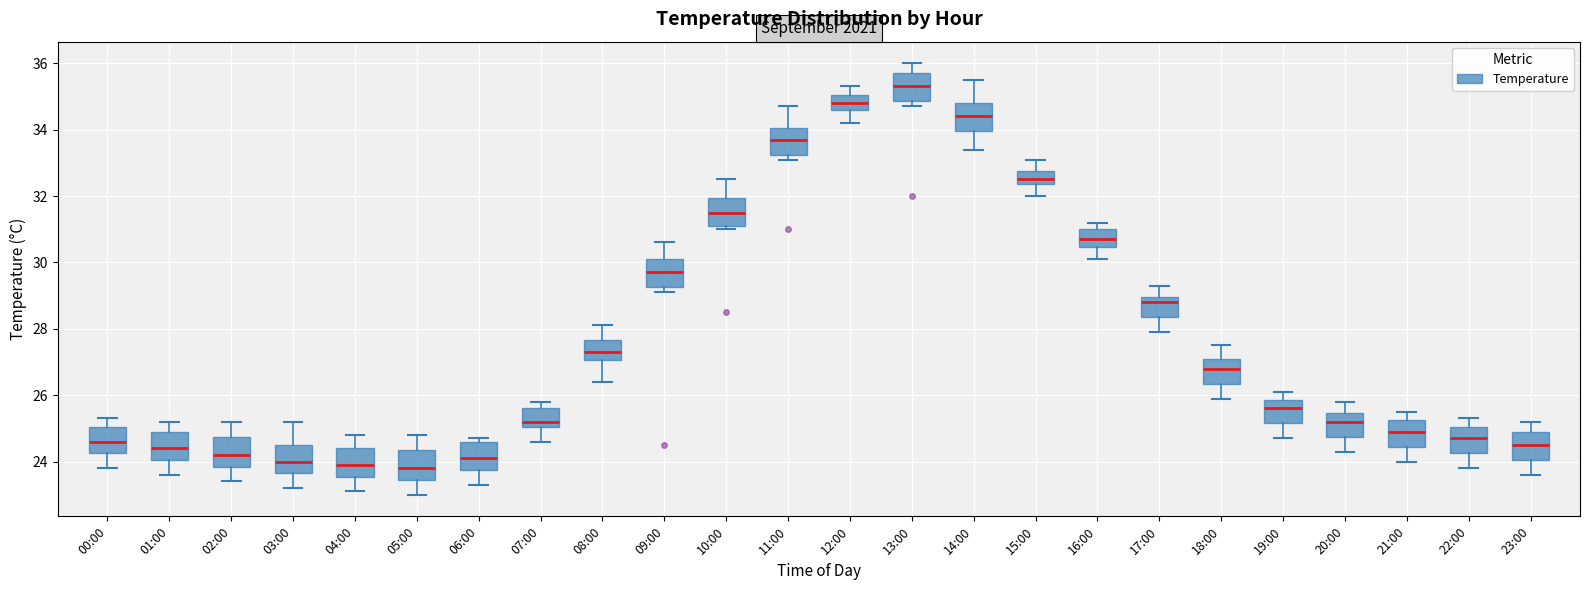

Reading left to right, read every box against the y-axis: the position of its median line, the range the box covers, and the ends of its whiskers. The values are not printed on the chart, so give them approximately, as read against the axis.

00:00: median 24.6, box 24.2 to 25.0, whiskers 23.8 to 25.4
01:00: median 24.4, box 24.0 to 25.0, whiskers 23.6 to 25.2
02:00: median 24.2, box 23.8 to 24.8, whiskers 23.4 to 25.2
03:00: median 24.0, box 23.6 to 24.6, whiskers 23.2 to 25.2
04:00: median 24.0, box 23.6 to 24.4, whiskers 23.2 to 24.8
05:00: median 23.8, box 23.4 to 24.4, whiskers 23.0 to 24.8
06:00: median 24.2, box 23.8 to 24.6, whiskers 23.4 to 24.8
07:00: median 25.2, box 25.0 to 25.6, whiskers 24.6 to 25.8
08:00: median 27.4, box 27.0 to 27.6, whiskers 26.4 to 28.2
09:00: median 29.8, box 29.2 to 30.2, whiskers 29.2 (just below the box's lower edge) to 30.6
10:00: median 31.6, box 31.2 to 32.0, whiskers 31.0 to 32.6
11:00: median 33.8, box 33.2 to 34.0, whiskers 33.2 (just below the box's lower edge) to 34.8
12:00: median 34.8, box 34.6 to 35.0, whiskers 34.2 to 35.4
13:00: median 35.4, box 34.8 to 35.8, whiskers 34.8 (just below the box's lower edge) to 36.0
14:00: median 34.4, box 34.0 to 34.8, whiskers 33.4 to 35.6
15:00: median 32.6, box 32.4 to 32.8, whiskers 32.0 to 33.2
16:00: median 30.8, box 30.4 to 31.0, whiskers 30.2 to 31.2
17:00: median 28.8, box 28.4 to 29.0, whiskers 28.0 to 29.4
18:00: median 26.8, box 26.4 to 27.2, whiskers 26.0 to 27.6
19:00: median 25.6, box 25.2 to 25.8, whiskers 24.8 to 26.2
20:00: median 25.2, box 24.8 to 25.4, whiskers 24.4 to 25.8
21:00: median 25.0, box 24.4 to 25.2, whiskers 24.0 to 25.6
22:00: median 24.8, box 24.2 to 25.0, whiskers 23.8 to 25.4
23:00: median 24.6, box 24.0 to 25.0, whiskers 23.6 to 25.2